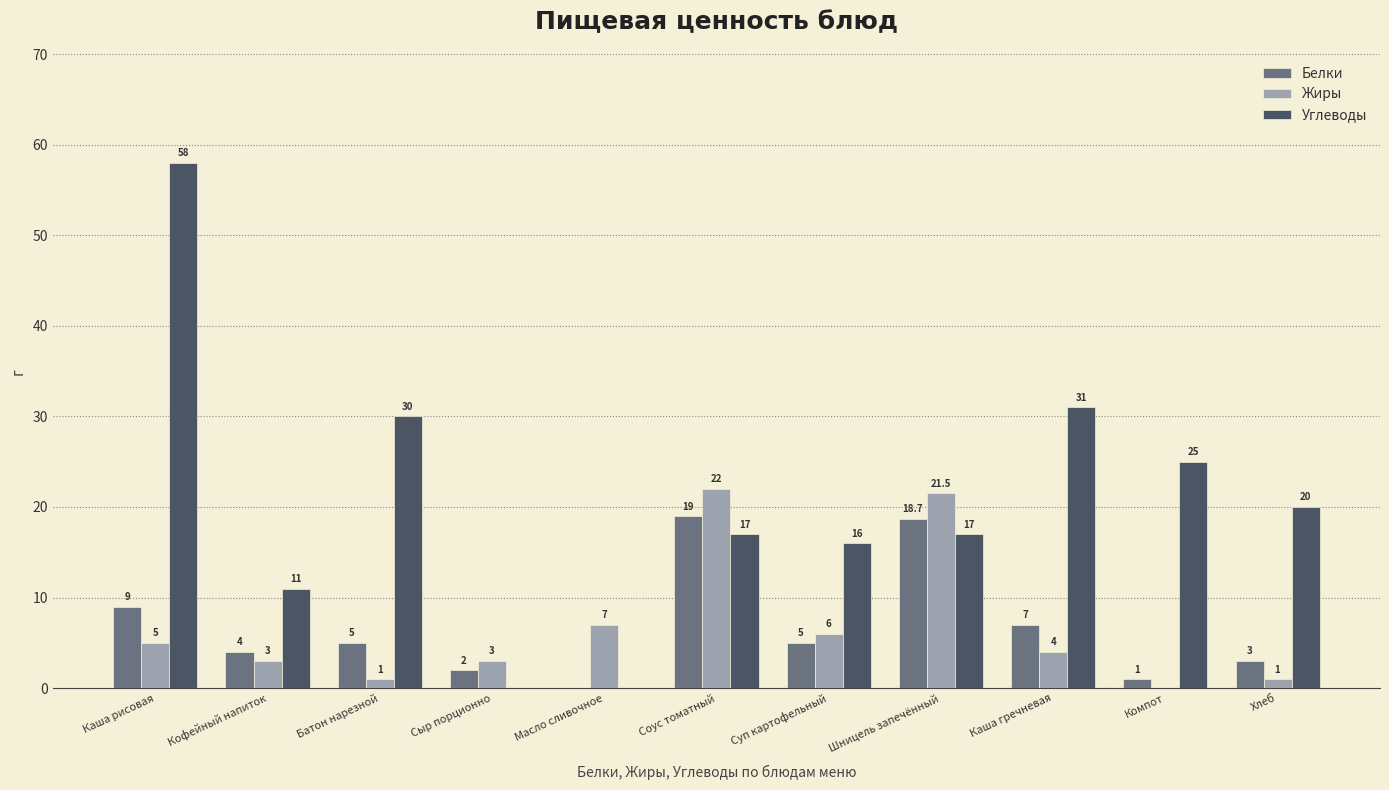

True or false: Углеводы has a value of 11.0 at Кофейный напиток.

True